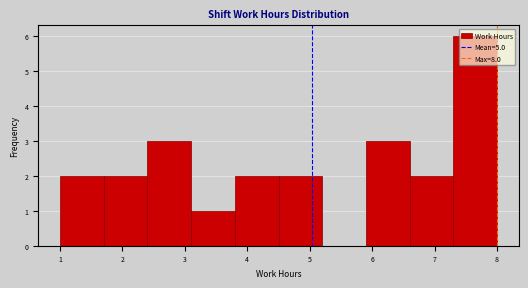

What is the height of the bar covering 1.7 to 2.4 on the x-axis? The values are not printed on the chart, so give them approximately, as read against the axis.

2